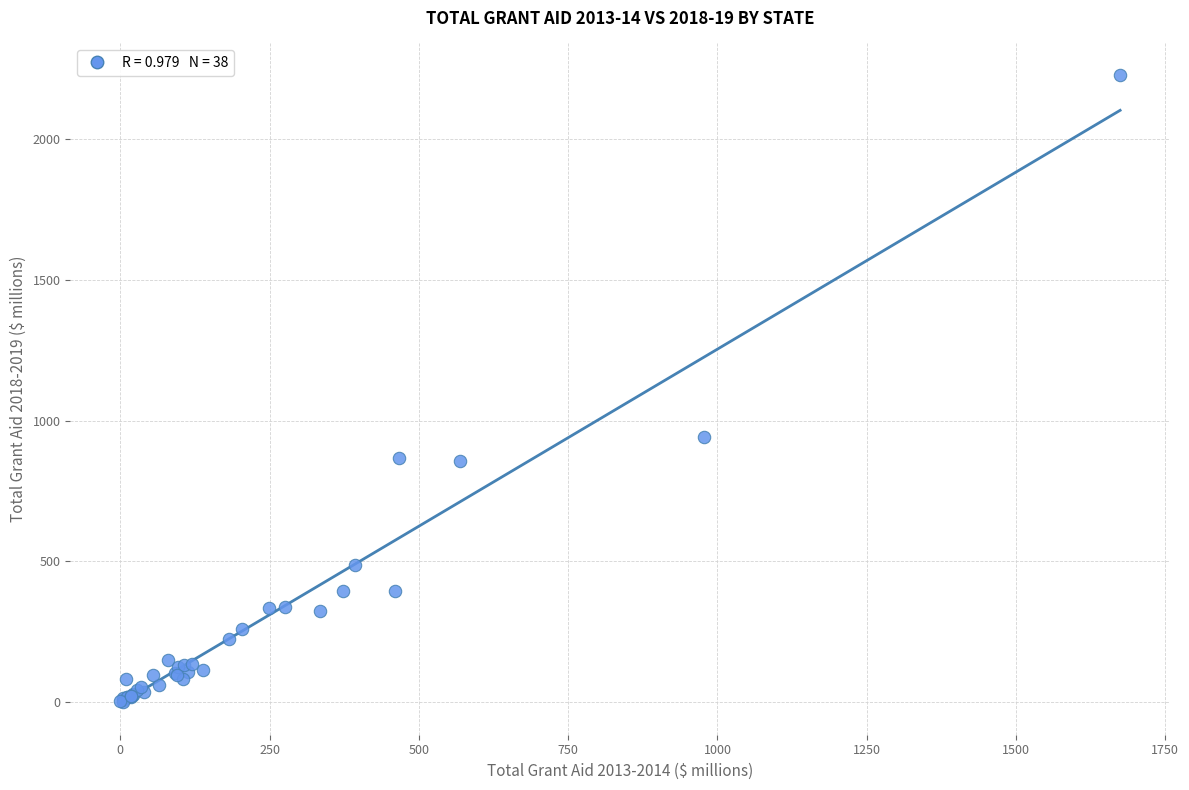

What Y value in the scatter plot is closest to 1114?

942.0